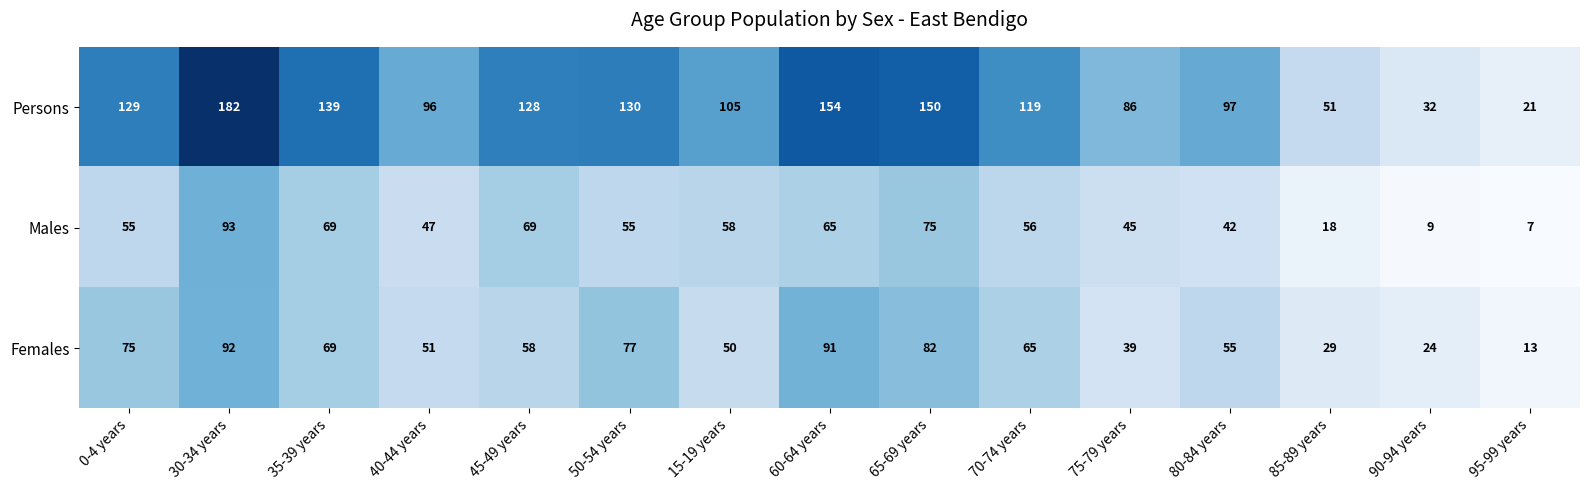

At which label does Females reach its peak?

30-34 years